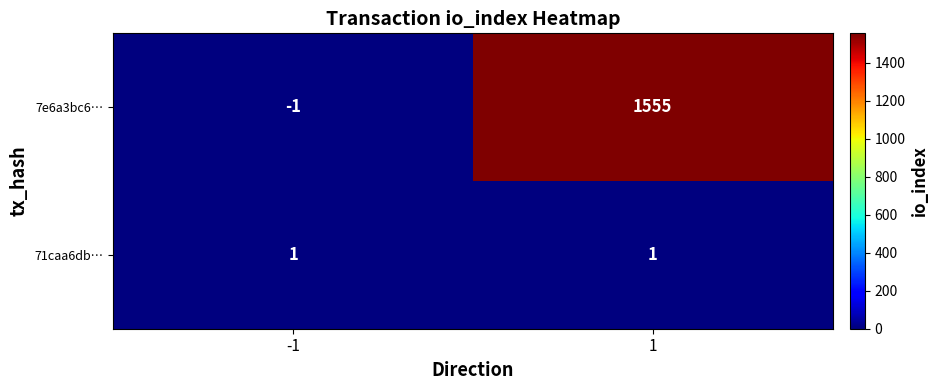

The 71caa6db… series shows 1 at 1. True or false?

True